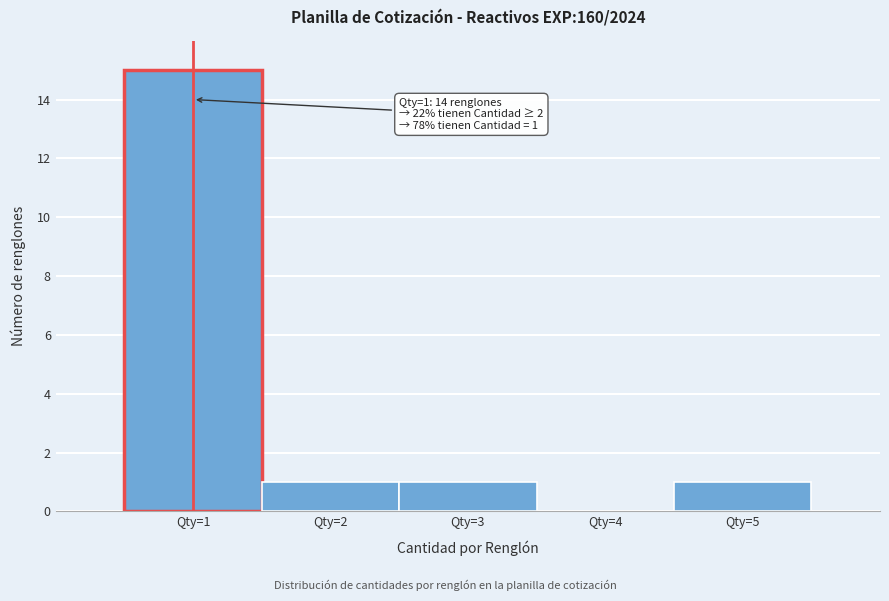

Over which range of the x-axis is the bar tallest?

0.5 to 1.5